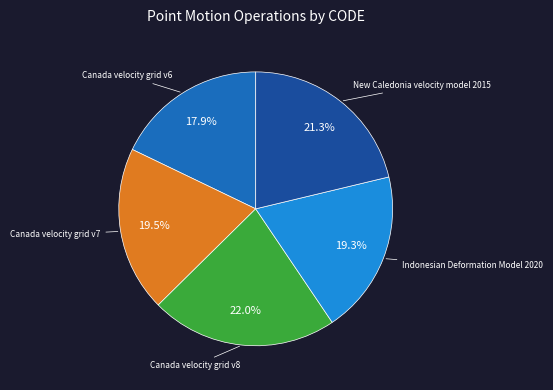

Does any single category account for the majority?

No